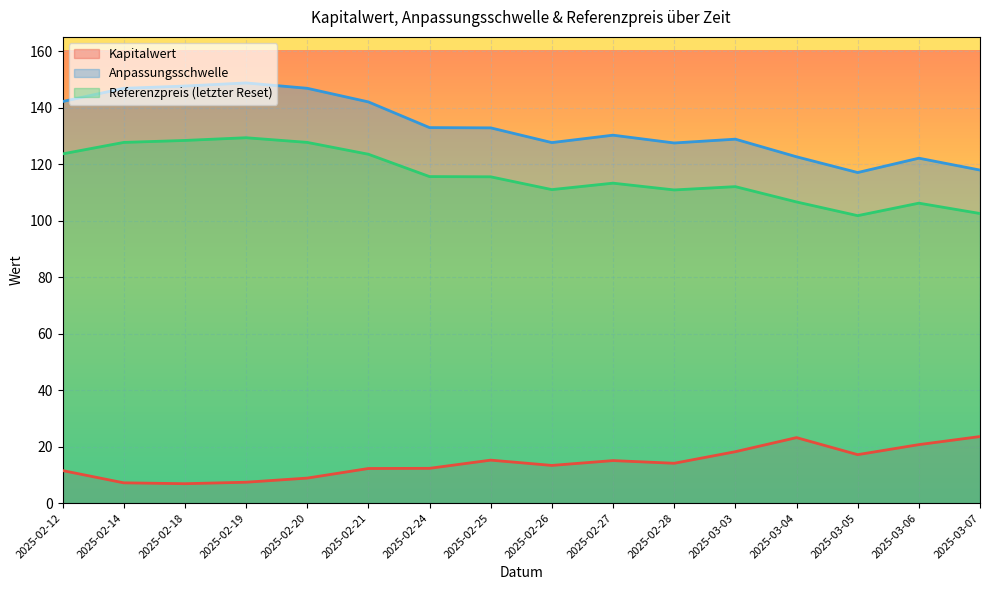

Where is Referenzpreis (letzter Reset) nearest to the value 115?

2025-02-25